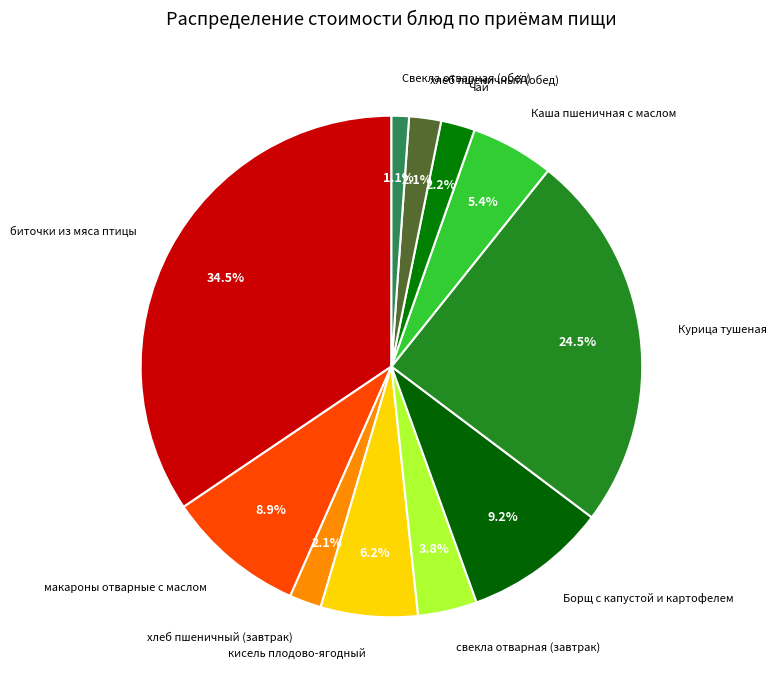

What is the smallest slice in the pie chart?

Свекла отварная (обед)